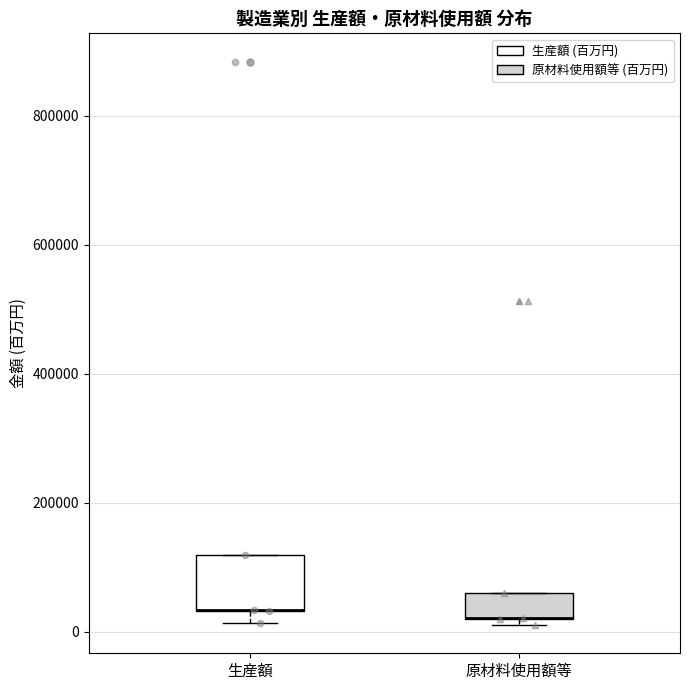

Reading left to right, read every box against the y-axis: the position of its median line, the range the box covers, and the ends of its whiskers. The values are not printed on the chart, so give them approximately, as read against the axis.

生産額: median 40000 (drawn on the box's lower edge), box 40000 to 120000, whiskers 20000 to 120000
原材料使用額等: median 20000 (drawn on the box's lower edge), box 20000 to 60000, whiskers 20000 (just below the box's lower edge) to 60000